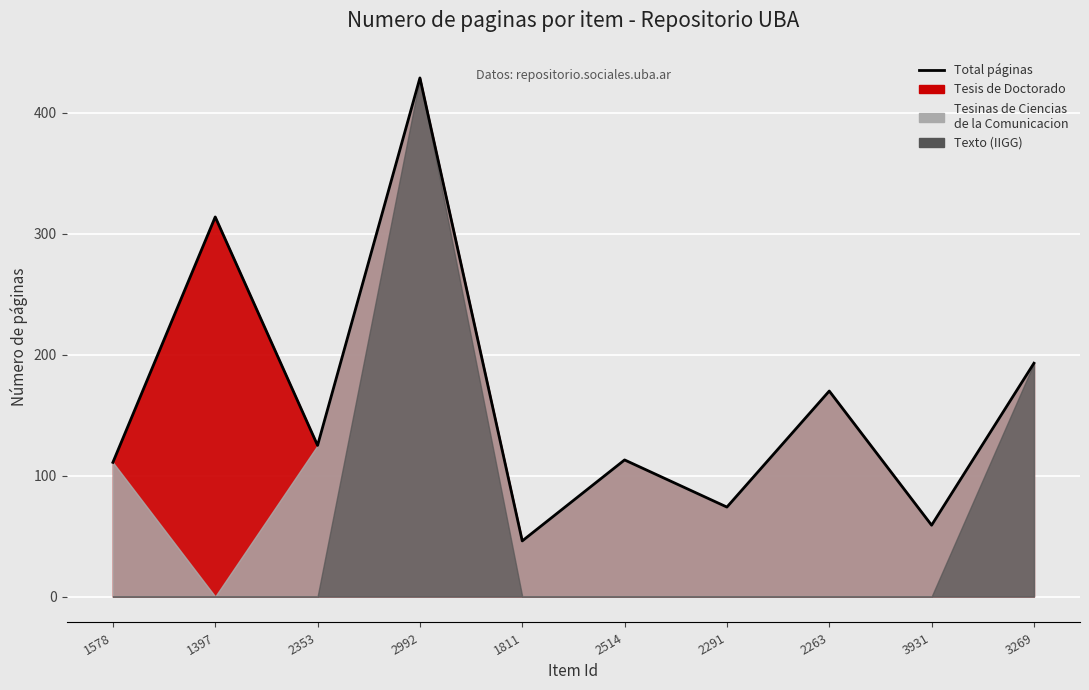

What is the change in value from 2992 to 2263?

-259